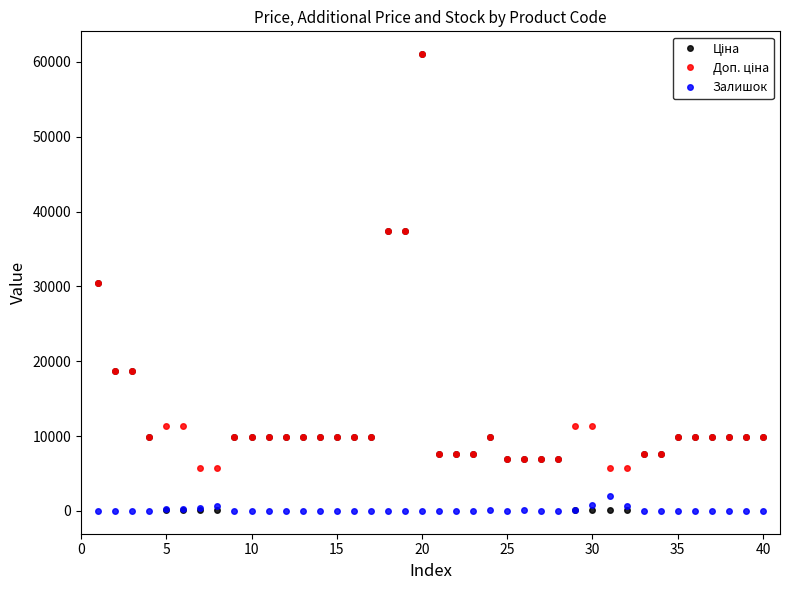

True or false: Залишок has more than 2 interior local peaks.

True